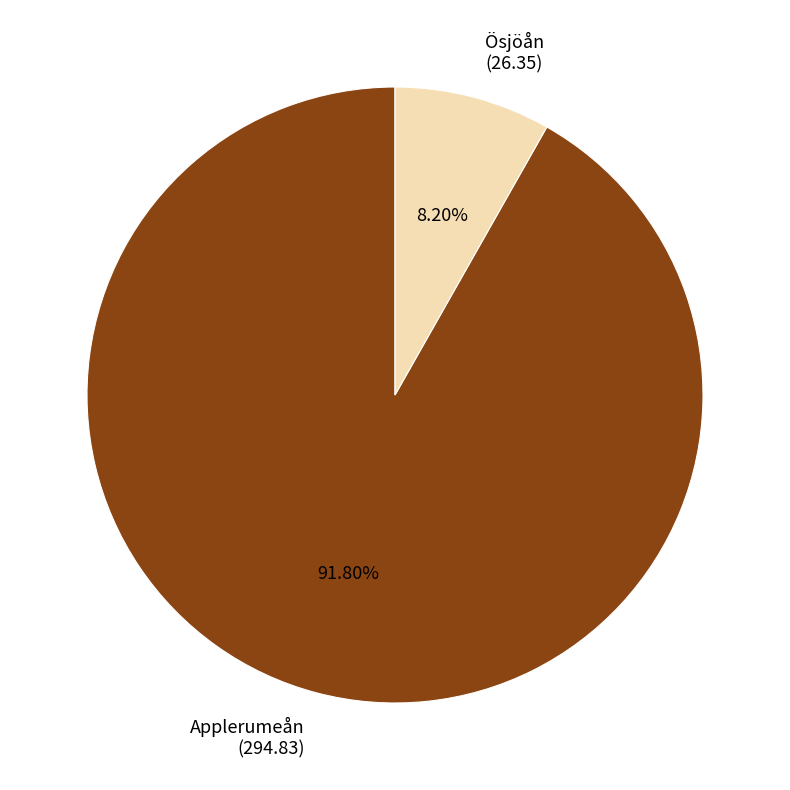

Which slice is the smallest?

Ösjöån